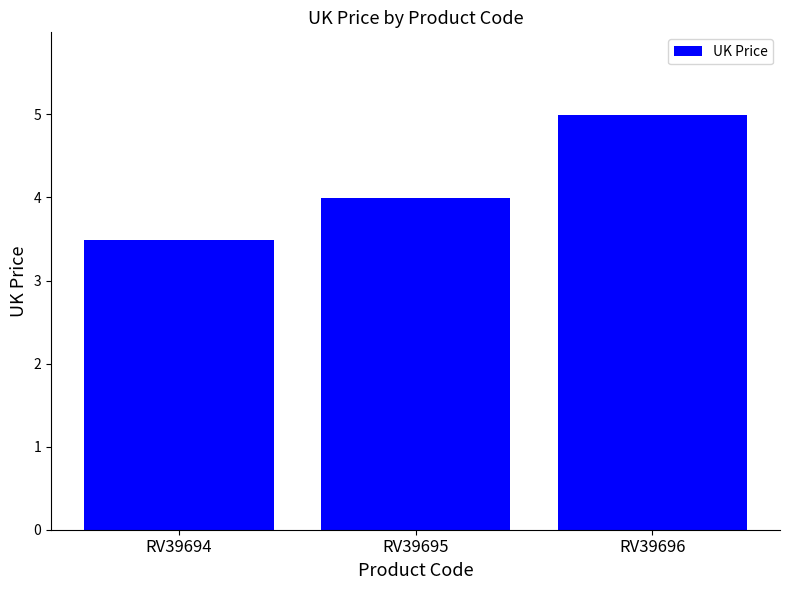

Reading right to left, list all the values displayed in this chart.

RV39696=5.0	RV39695=4.0	RV39694=3.5